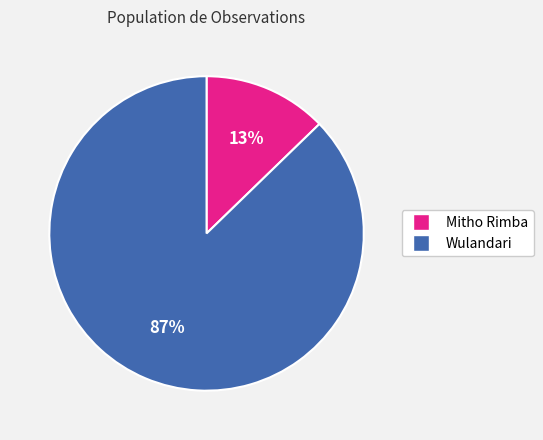

To the nearest percent, what is the combined percentage of Mitho Rimba and Wulandari?

100%